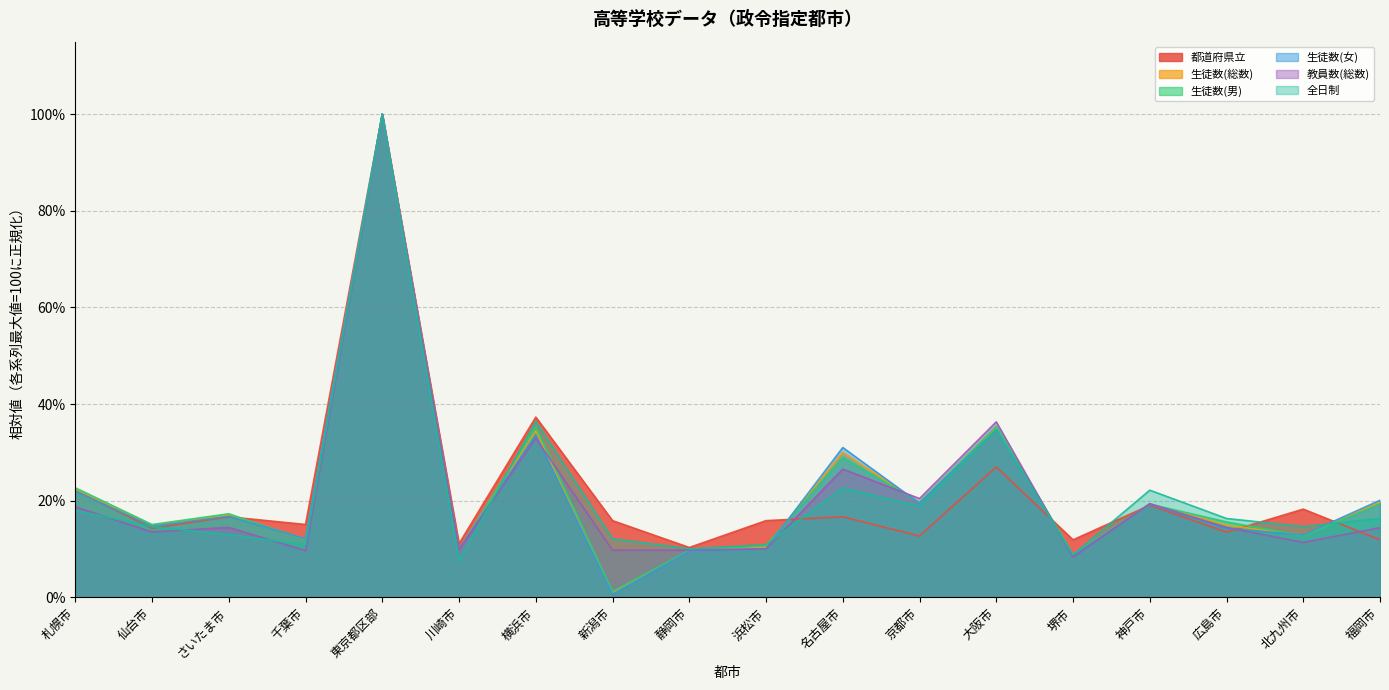

What is the difference between the maximum and minimum values in the 生徒数(女) series?

99.4